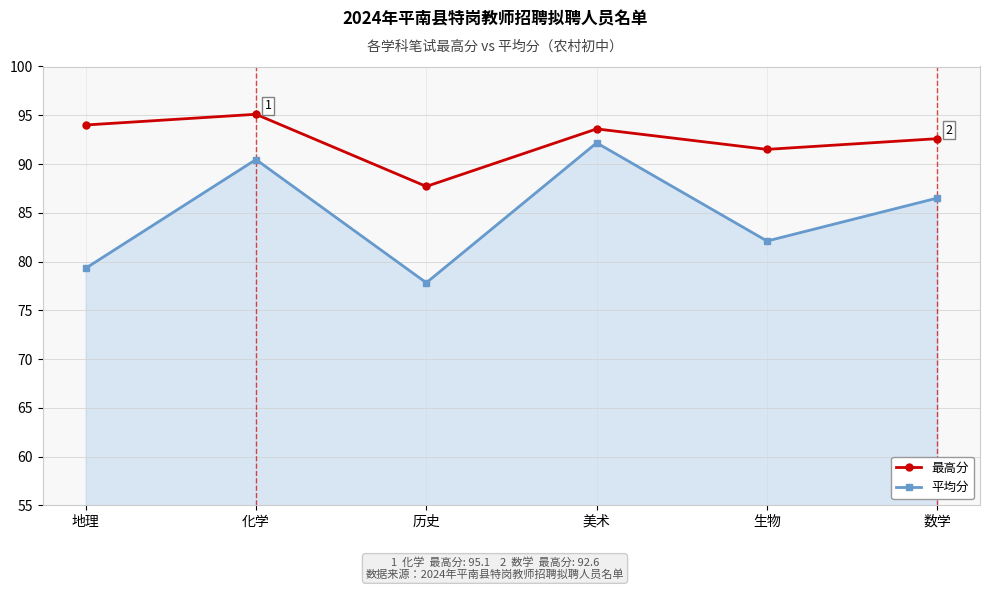

At which label is 平均分 closest to 84?

生物